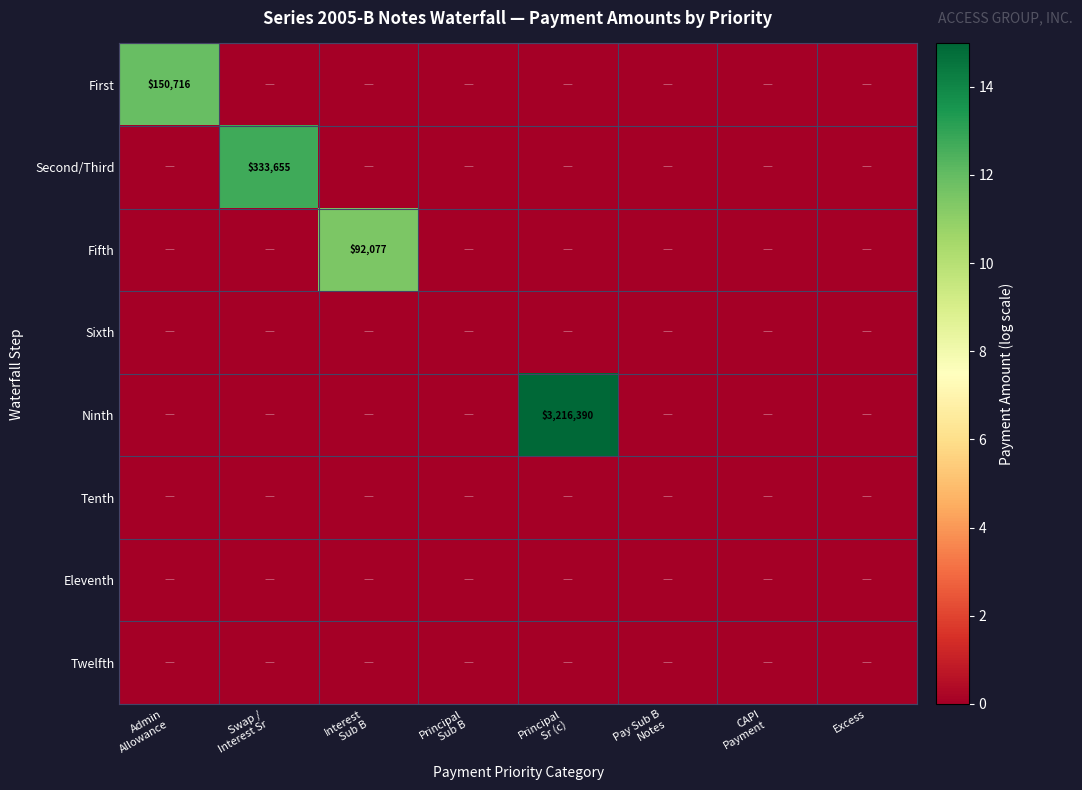

Count the number of data series in this chart.

8